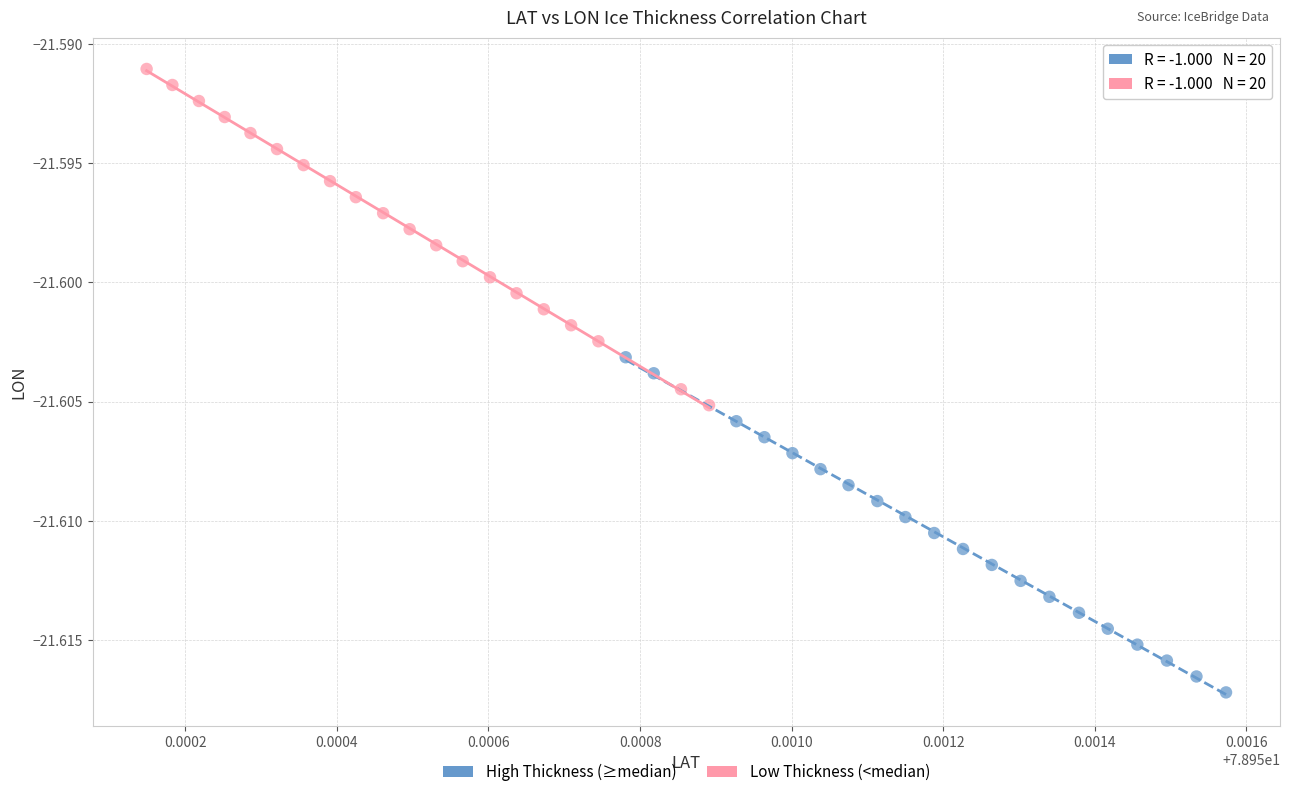

Which series has the widest spread of Y values?

Low Thickness (<median)